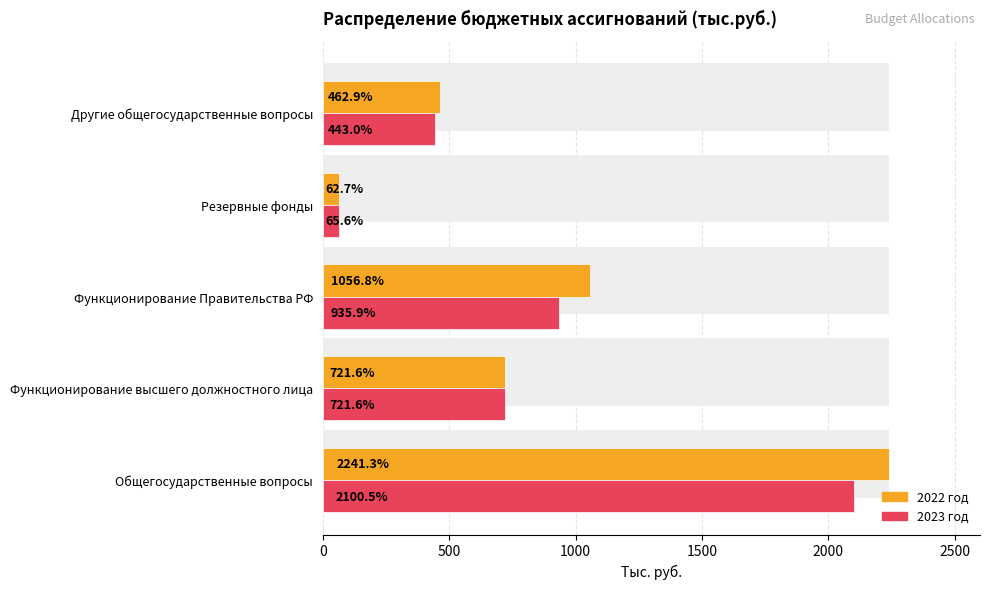

Which series has the largest total across all categories?

2022 год